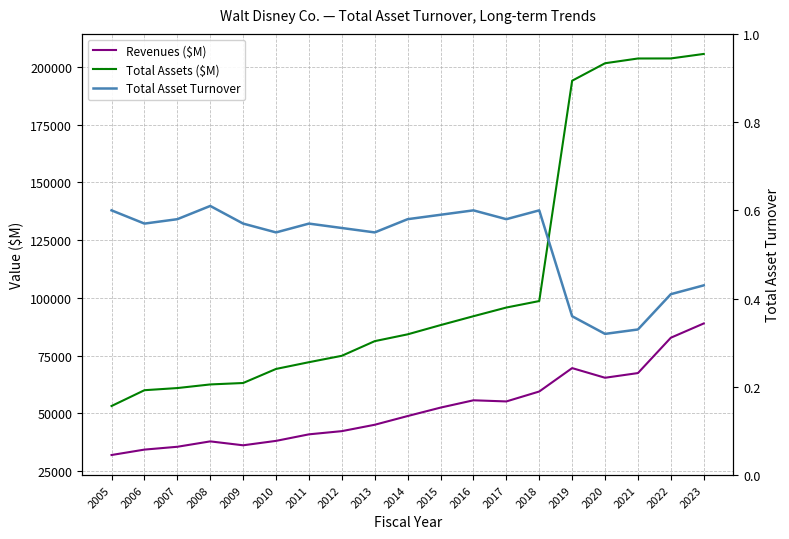

What is the difference between the maximum and second lowest values in the Total Assets ($M) series?

145581.0